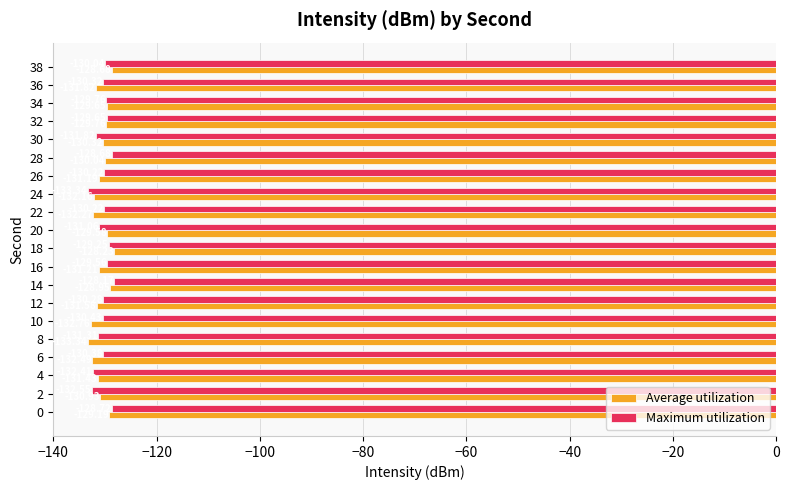

List the series in order of their peak value, lowest first.

Average utilization, Maximum utilization